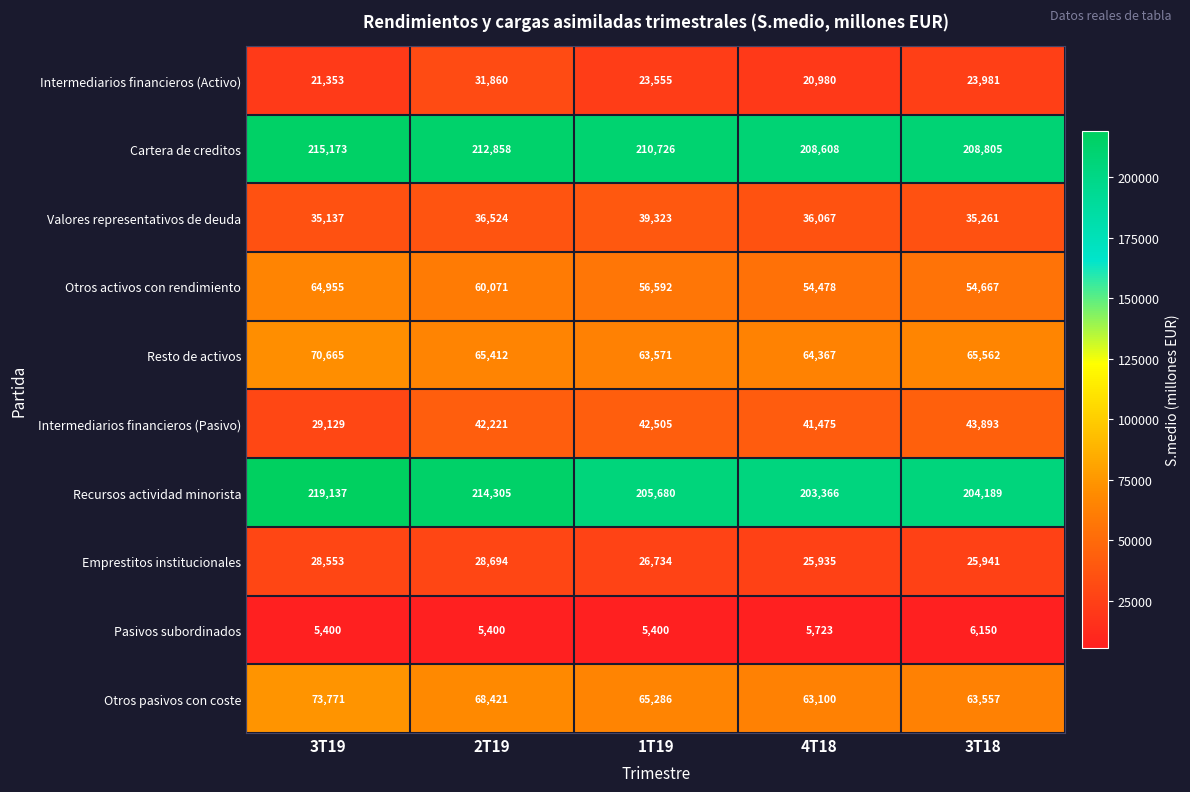

Which series changed the most between 2T19 and 1T19?

Recursos actividad minorista